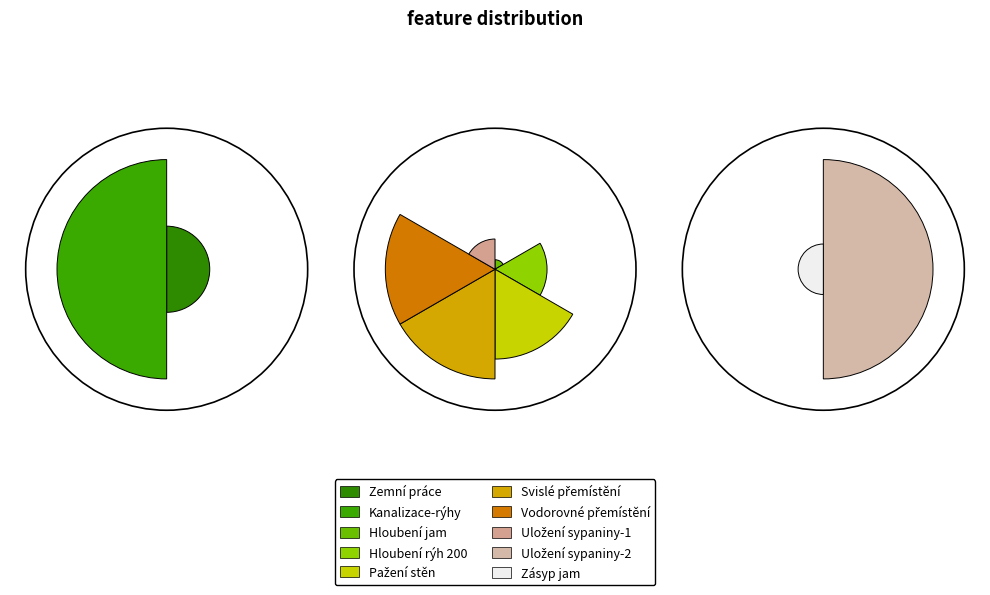

To the nearest percent, what is the difference between the largest and smallest slice percentages?

21%